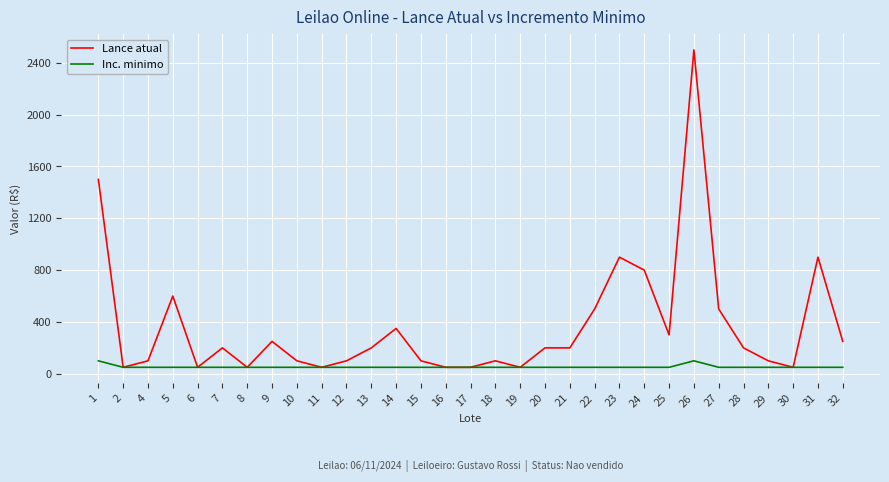

Does the chart have visible grid lines?

Yes